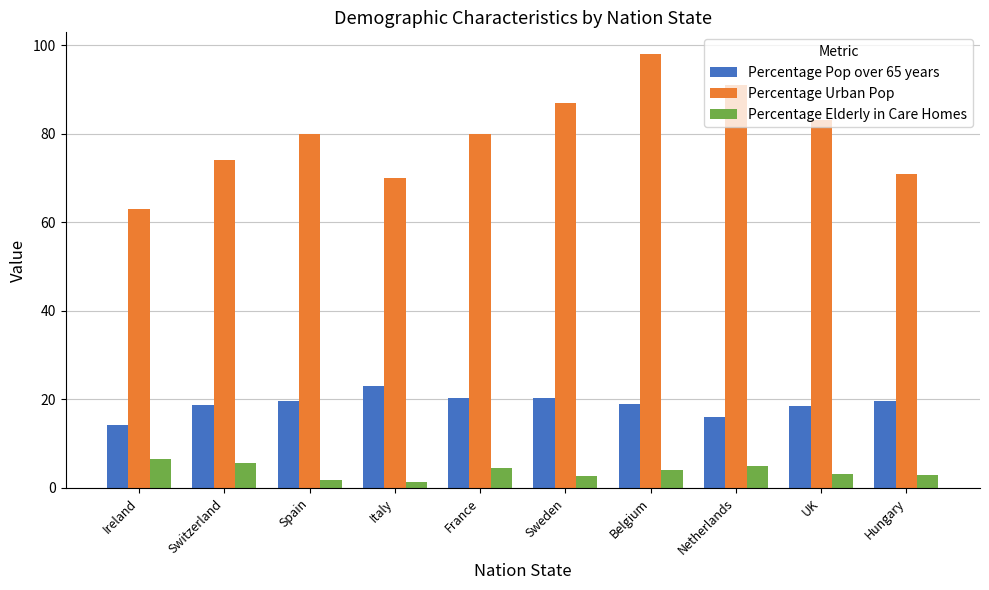

What is the difference between the maximum and minimum values in the Percentage Pop over 65 years series?

8.8